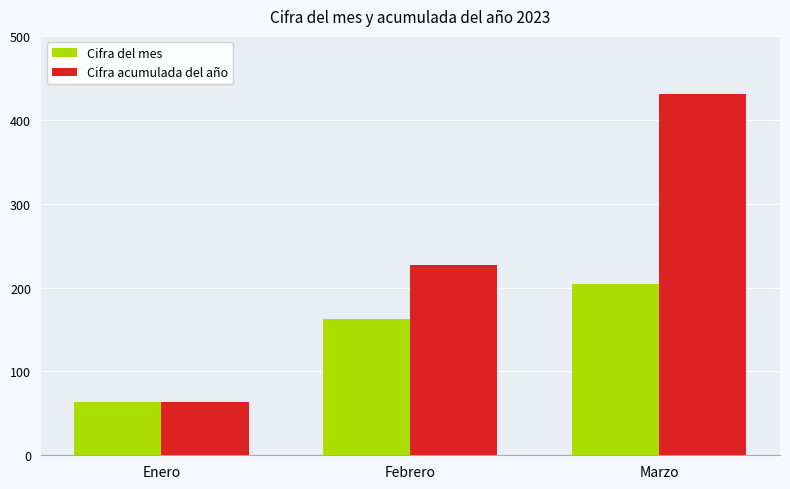

What is the sum of all Cifra del mes values?

431.1